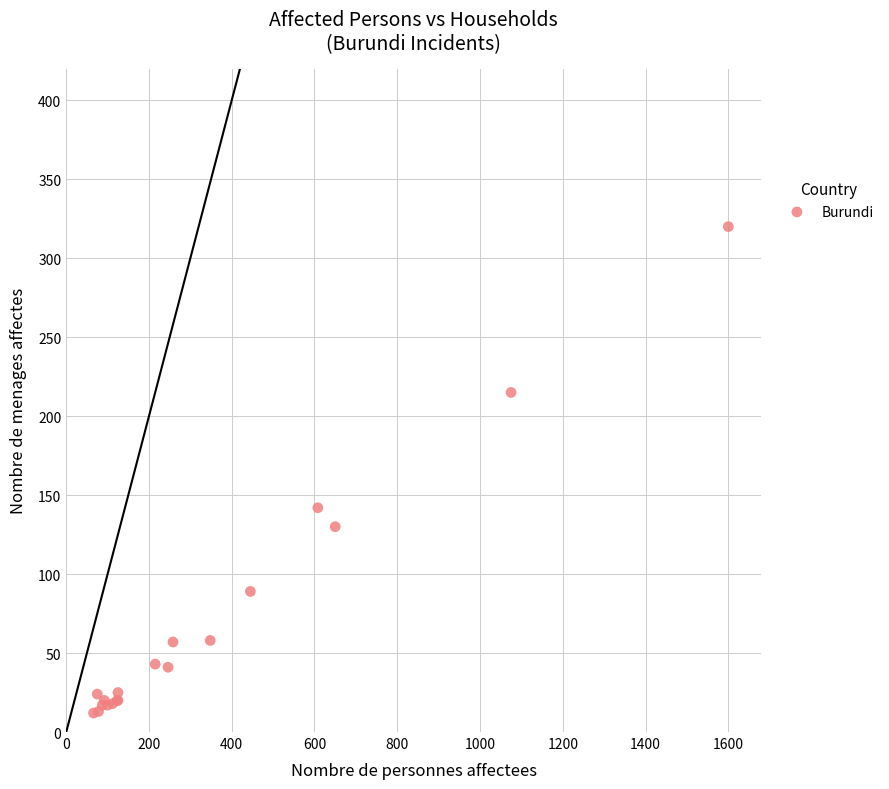

What Y value in the scatter plot is closest to 166?

142